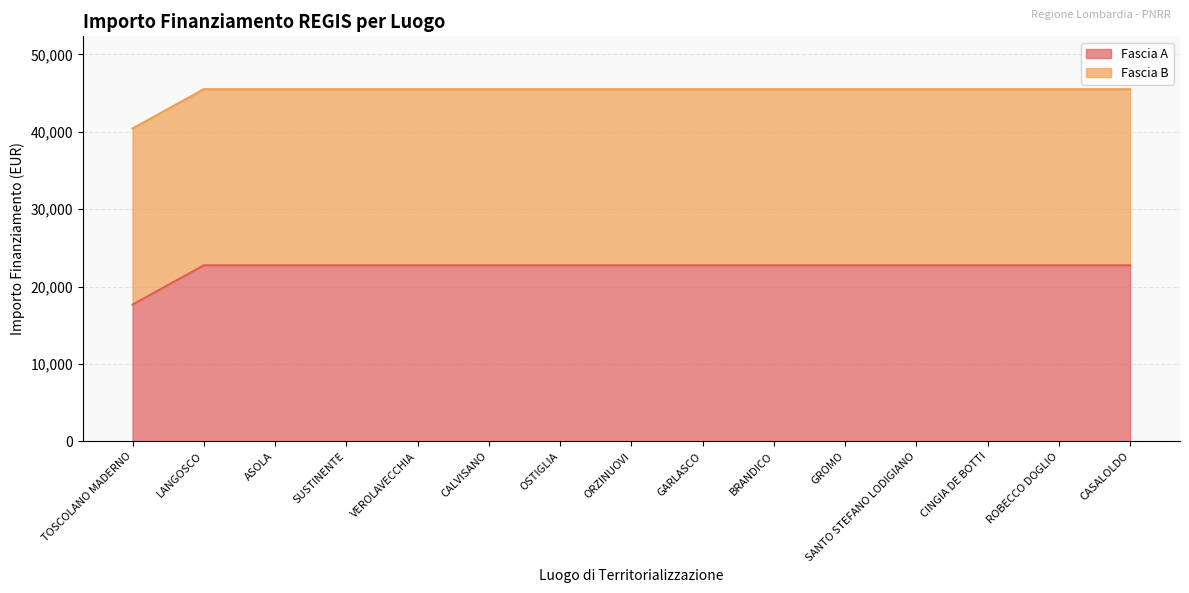

List the labels in order of value, smallest first.

TOSCOLANO MADERNO, LANGOSCO, ASOLA, SUSTINENTE, VEROLAVECCHIA, CALVISANO, OSTIGLIA, ORZINUOVI, GARLASCO, BRANDICO, GROMO, SANTO STEFANO LODIGIANO, CINGIA DE BOTTI, ROBECCO DOGLIO, CASALOLDO